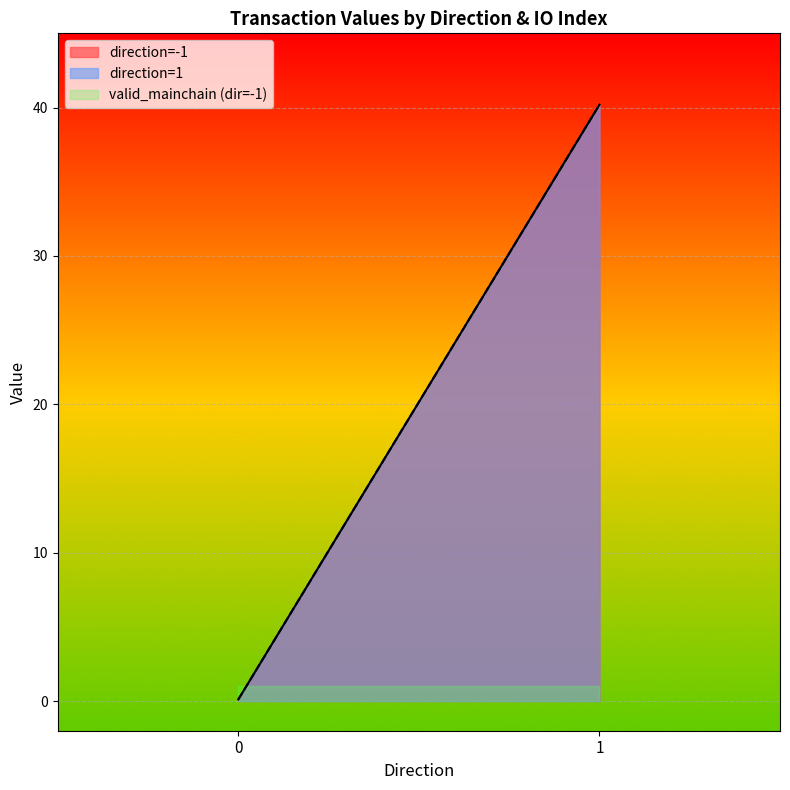

Where is io_index nearest to the value 0?

-1_0